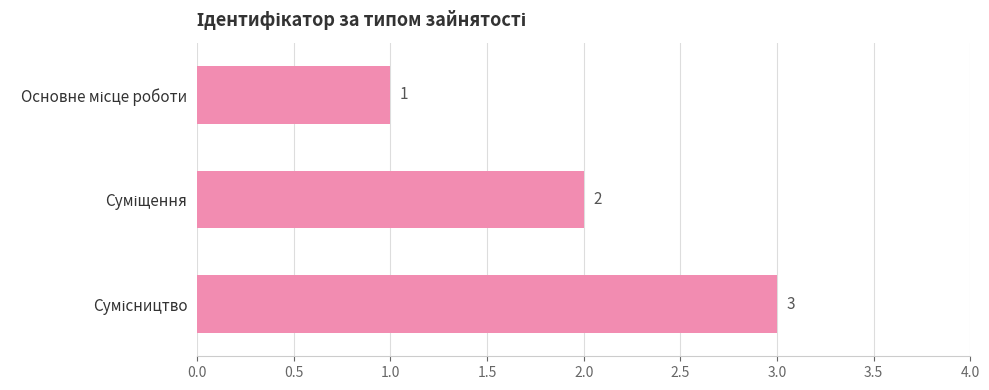

What is the smallest value displayed?

1